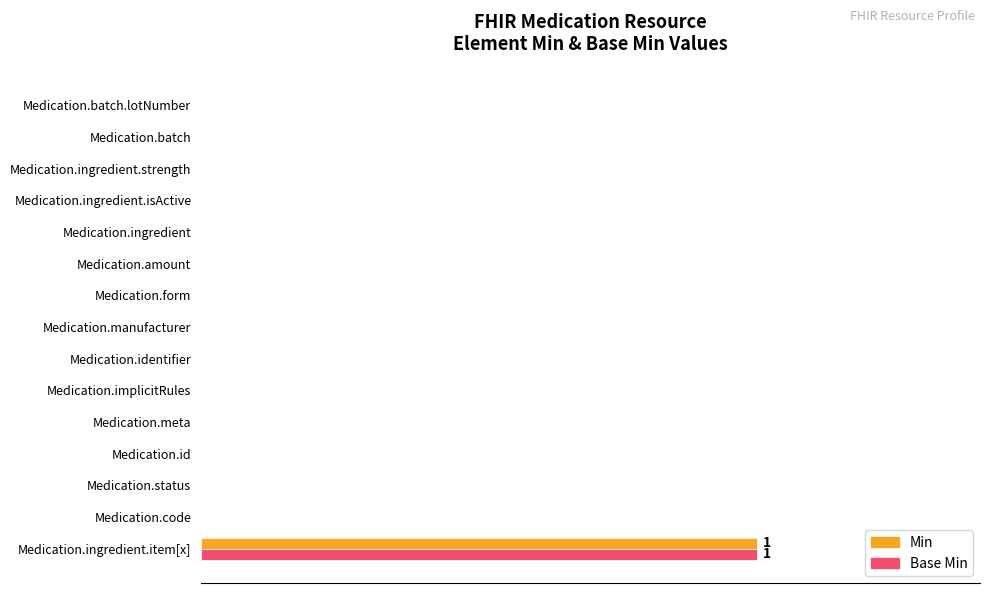

What are all the series names shown in the legend?

Min, Base Min